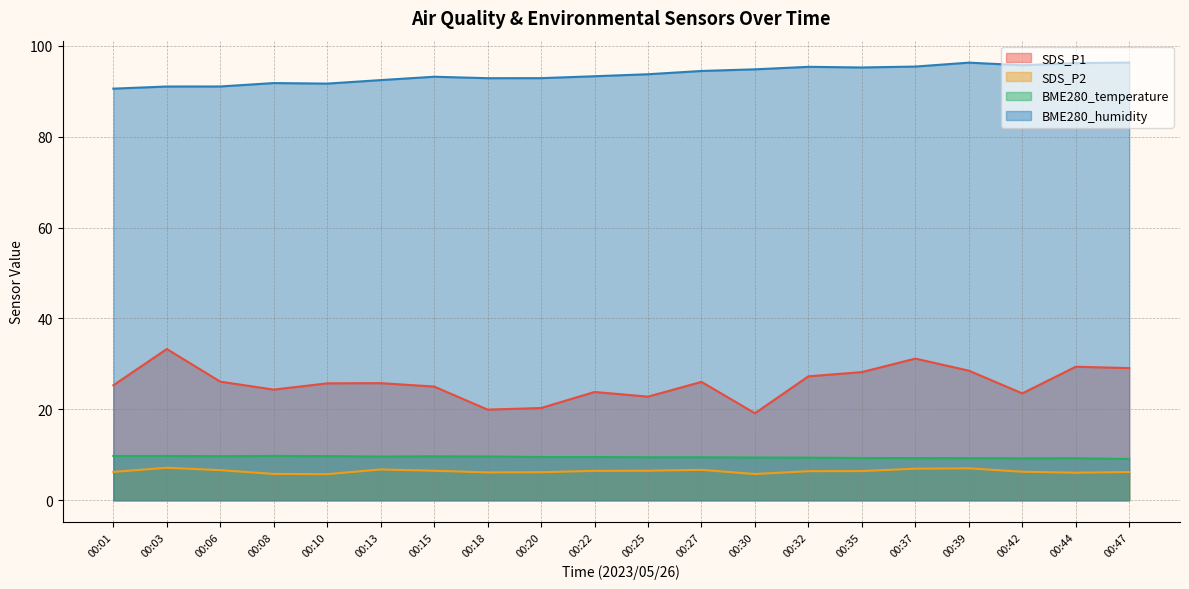

Which category has the lowest value across all series?

00:10